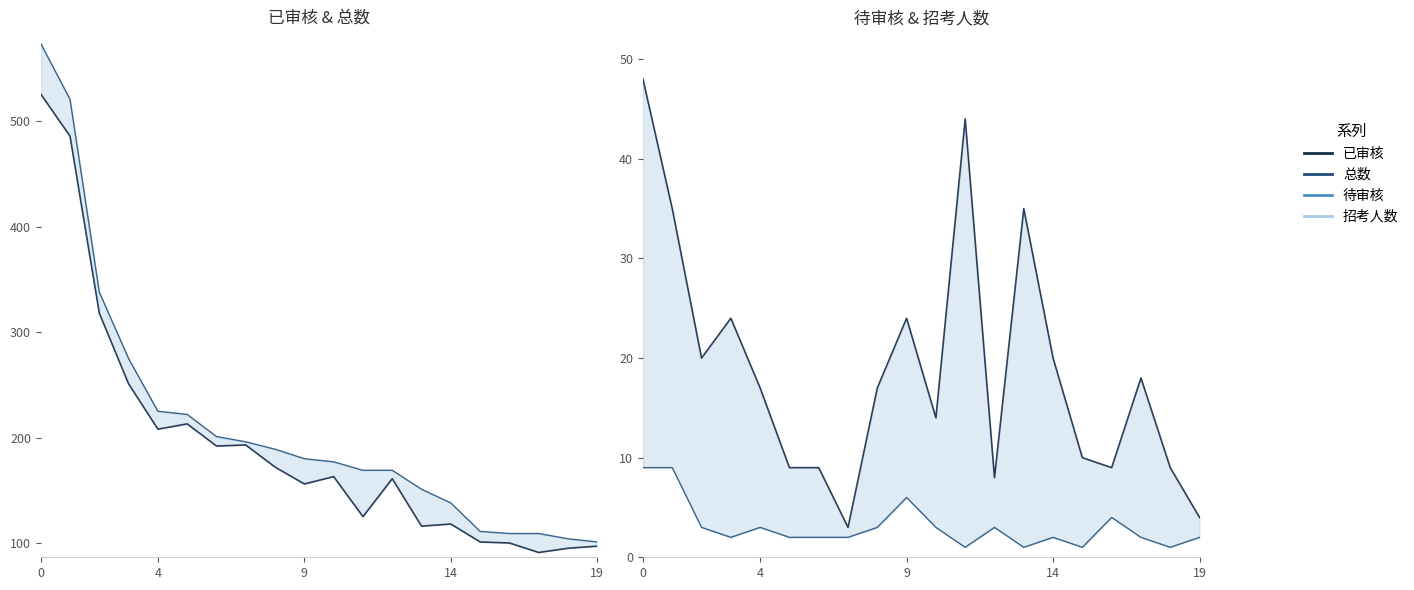

In 待审核, how many points are higher than both neighbors (excluding endpoints)?

5